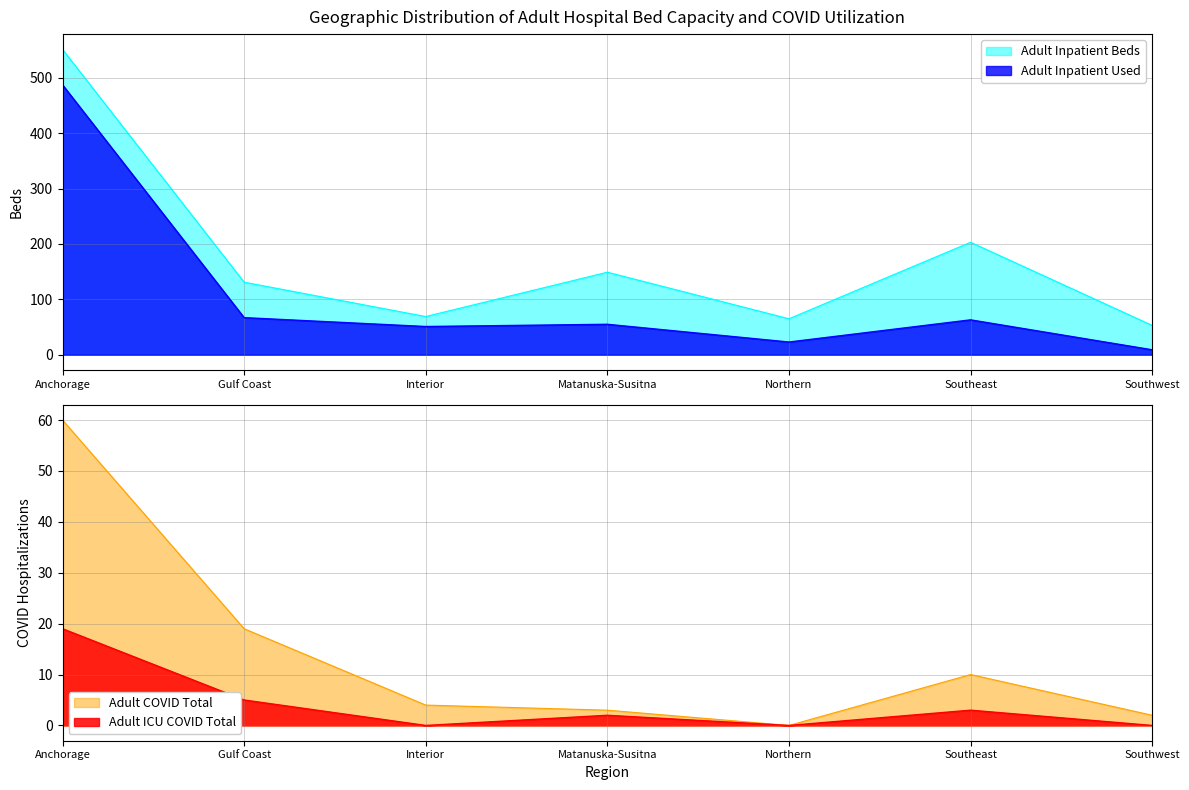

At Matanuska-Susitna, list the series in order from largest to smallest.

Adult Inpatient Beds, Adult Inpatient Used, Adult COVID Total, Adult ICU Used